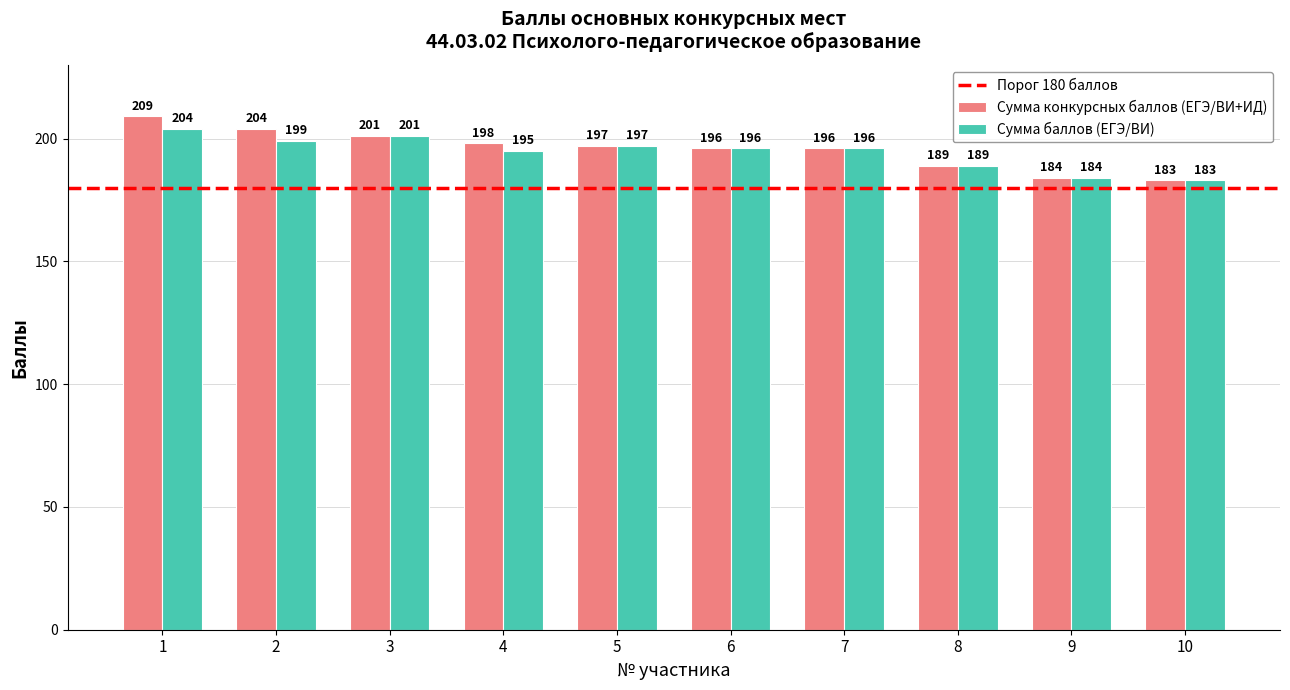

What value does the Сумма баллов (ЕГЭ/ВИ) series have at 4, to the nearest 10?

200